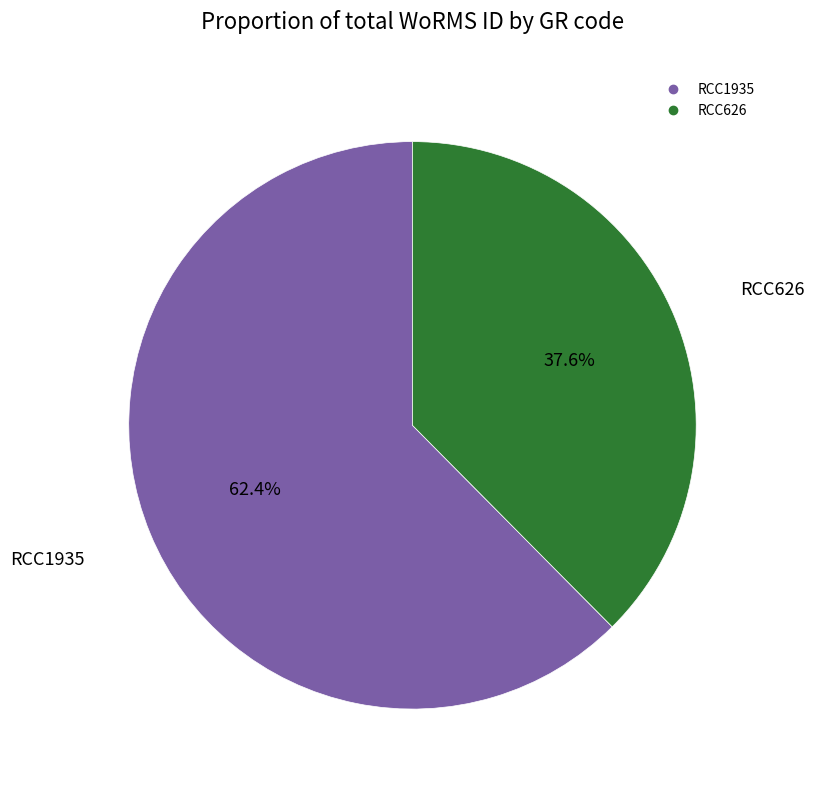

What percentage is the RCC626 slice, to the nearest percent?

38%